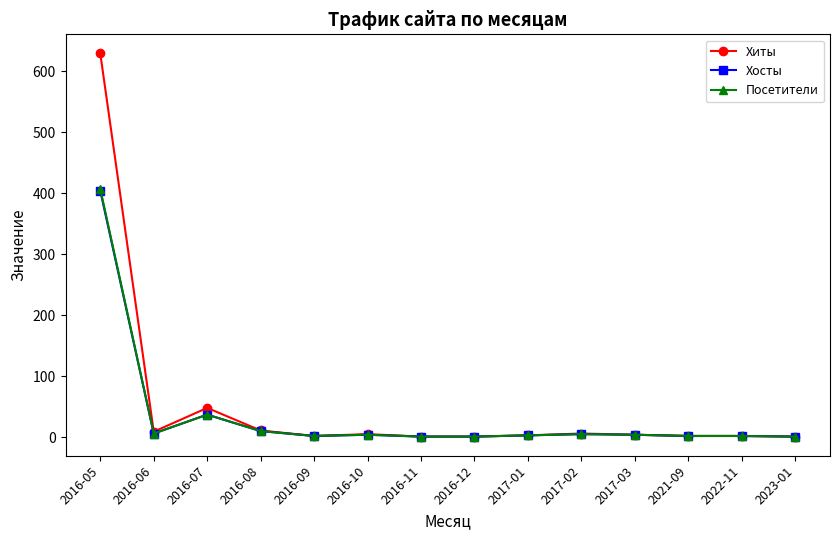

What is the maximum value shown in the chart?

629